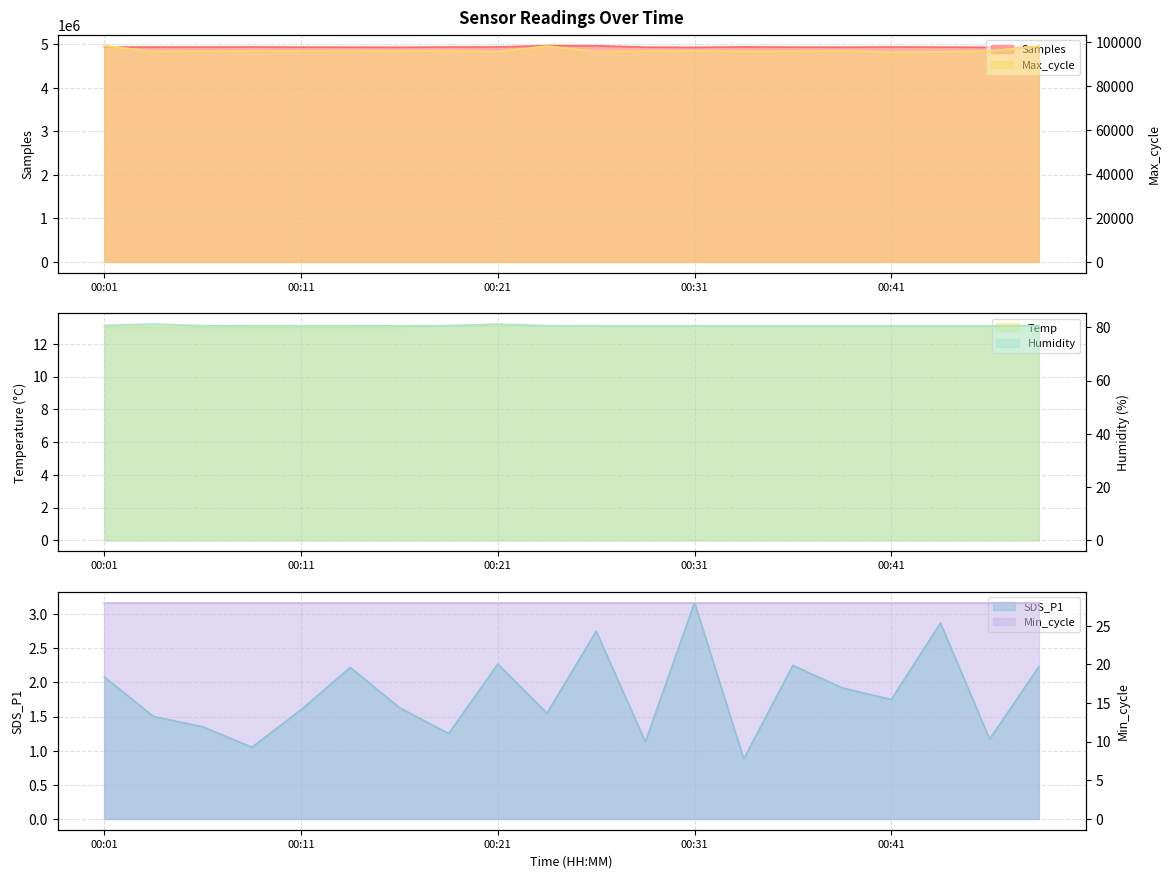

At which label does Samples reach its minimum?

00:31